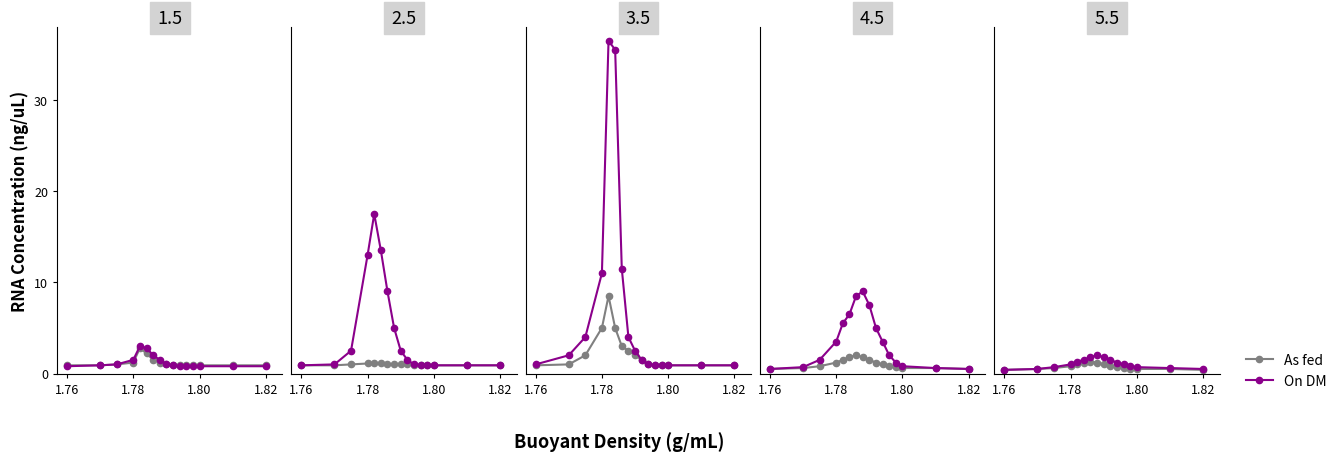

Does the chart have visible grid lines?

No